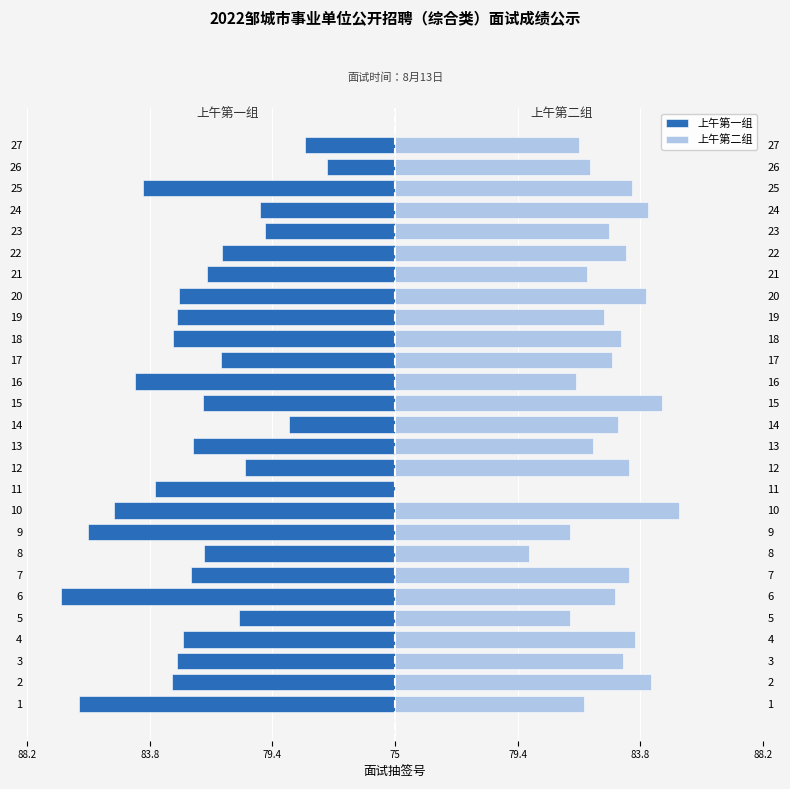

What is the label of the 11th bar from the right?

16